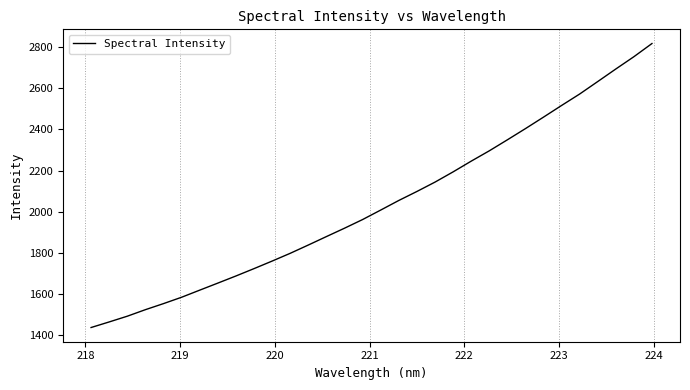

What is the maximum value shown in the chart?

2817.4